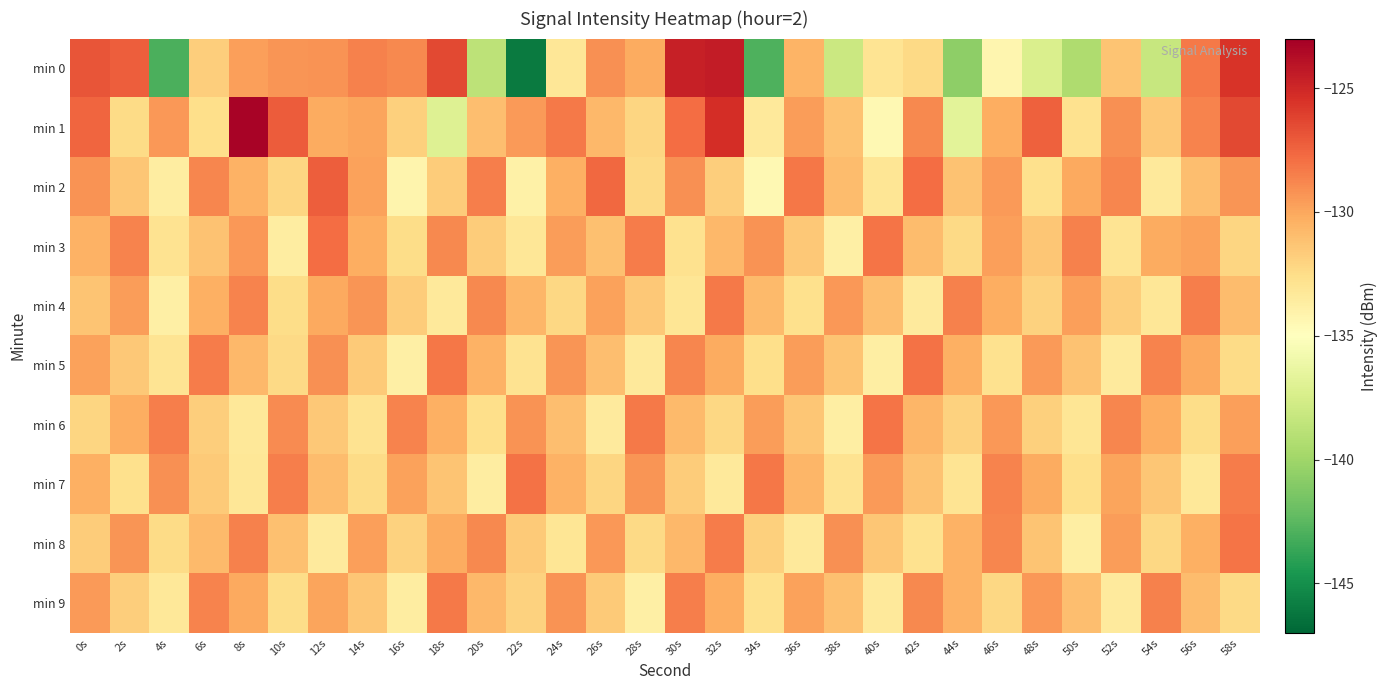

Between 30s and 36s, which is larger?

30s